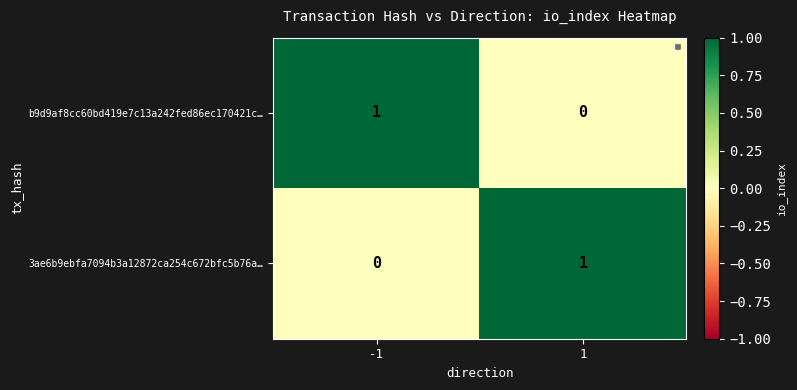

Is the value of 3ae6b9ebfa7094b3a12872ca254c672bfc5b76a… at 1 greater than the value of b9d9af8cc60bd419e7c13a242fed86ec170421c… at 1?

Yes